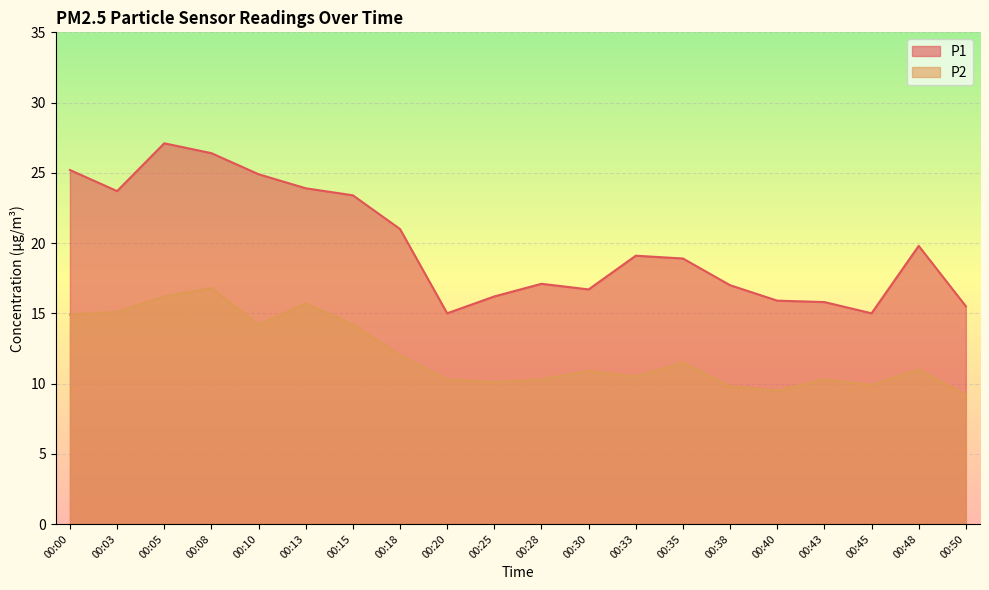

What is the value of the P2 point at the 15th from the left?

9.8